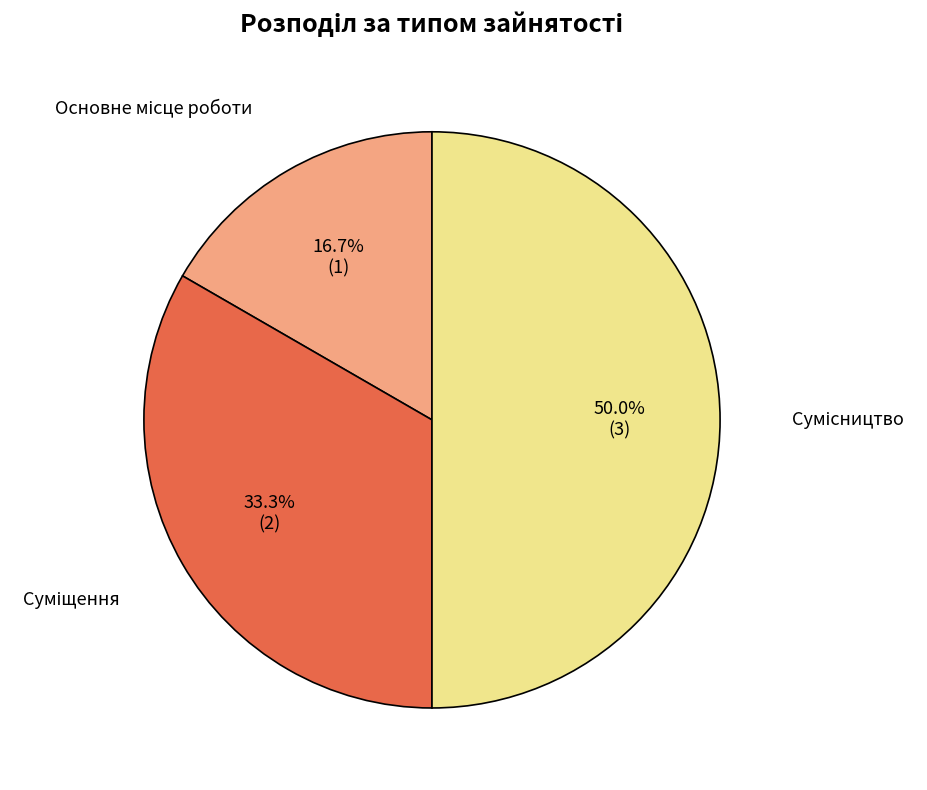

Does Основне місце роботи represent more than half of the total?

No